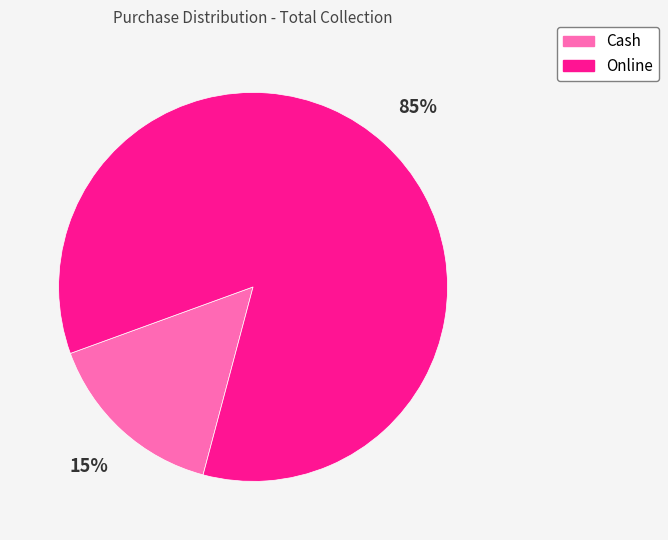

To the nearest percent, what is the combined percentage of Online and Cash?

100%